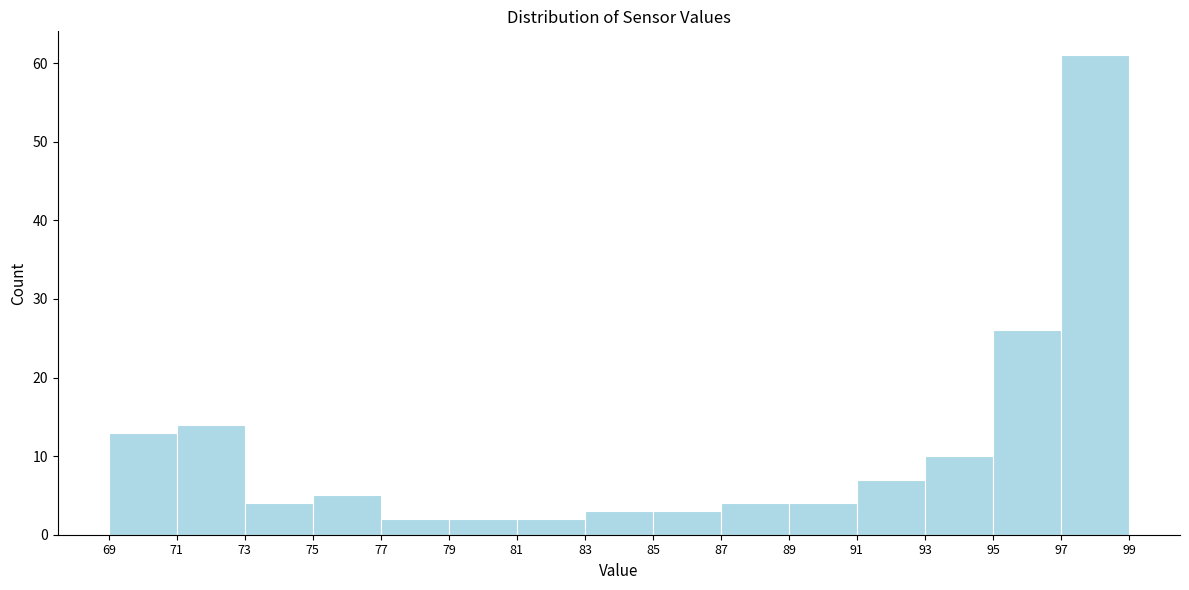

What is the height of the bar covering 93 to 95 on the x-axis? The values are not printed on the chart, so give them approximately, as read against the axis.

10